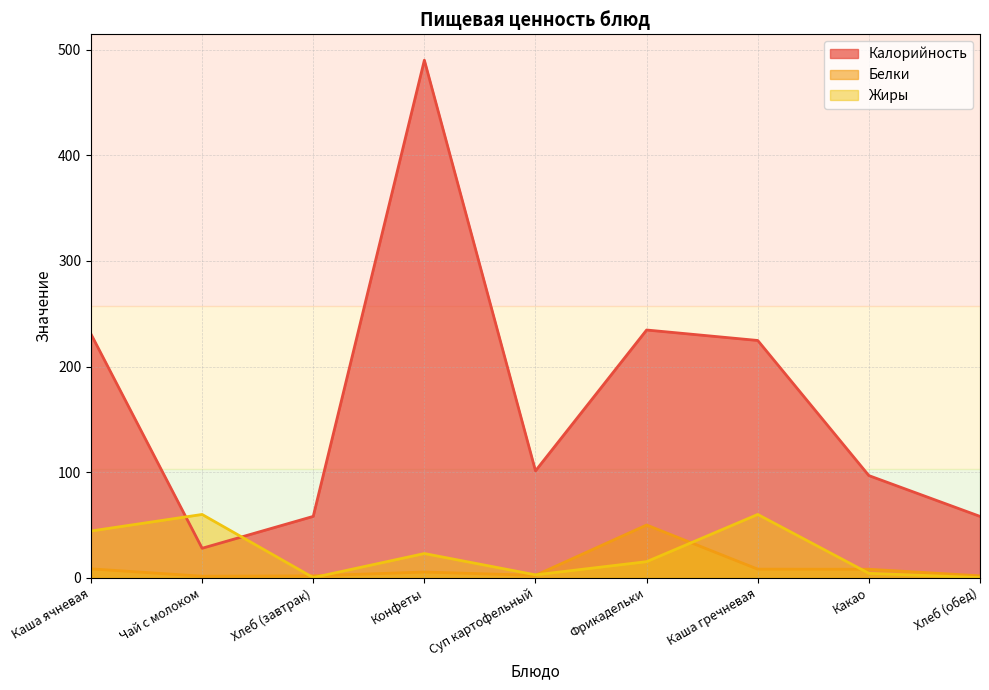

Is the value of Белки at Суп картофельный greater than the value of Калорийность at Каша ячневая?

No